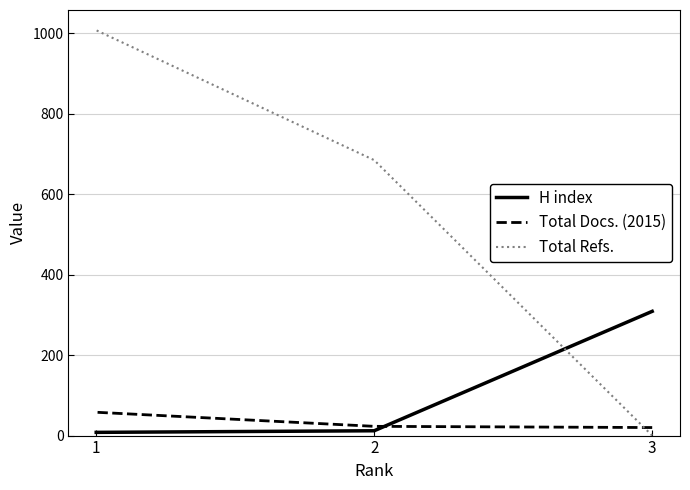

Is the value of H index at 1 greater than the value of Total Refs. at 1?

No